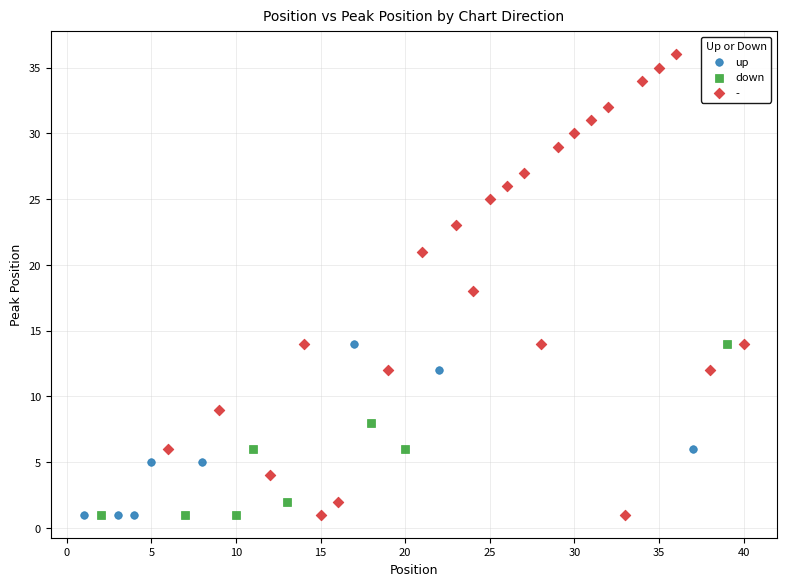

Which series contains the highest Y value?

-